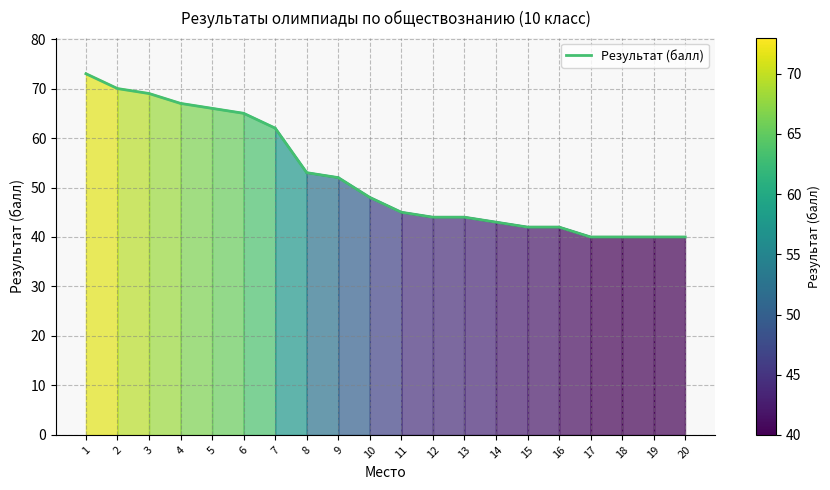

What is the difference between the second highest and second lowest values?

30